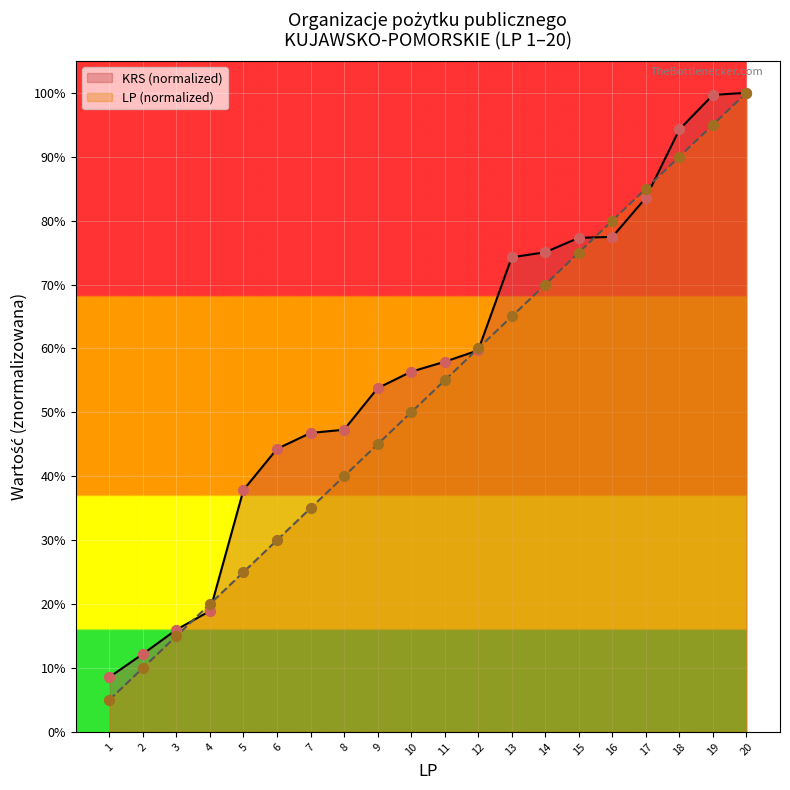

Which series has the largest Y range (max minus min)?

KUJAWSKO-POMORSKIE